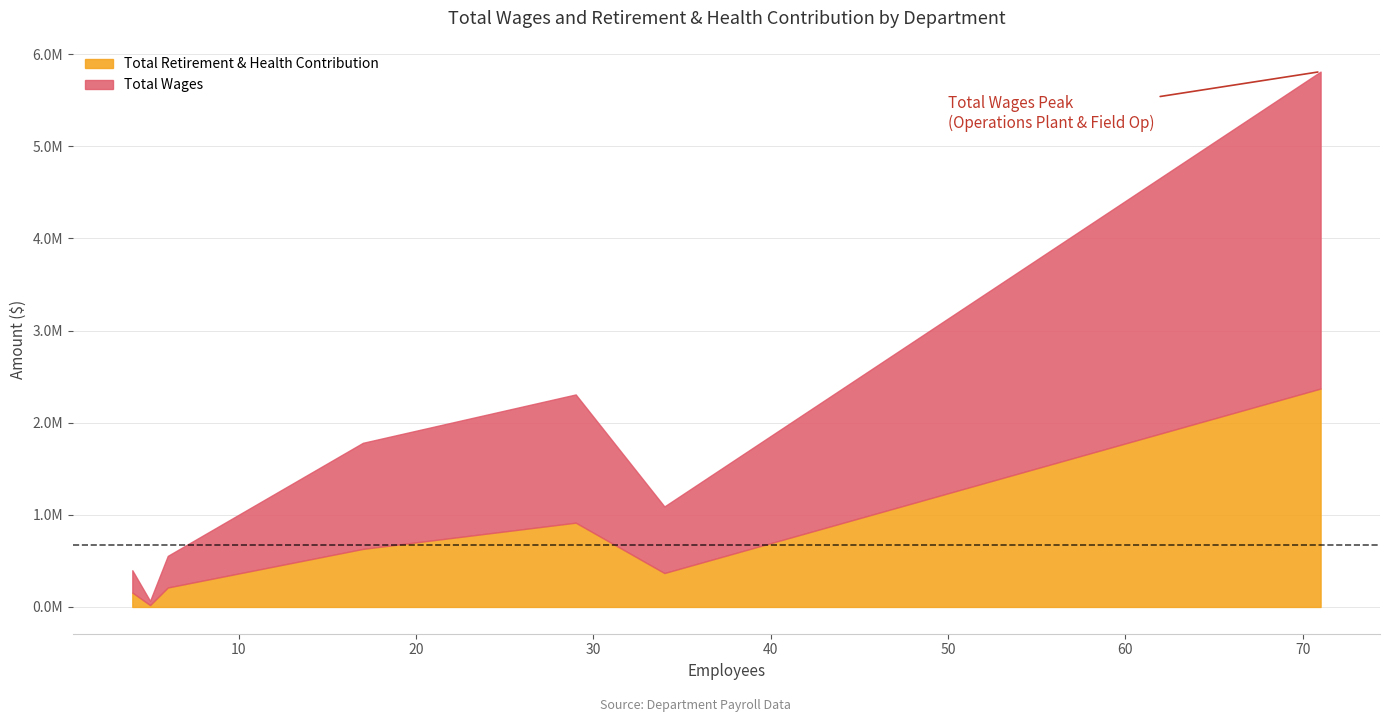

At how many categories does at least one series exceed 397631?

6